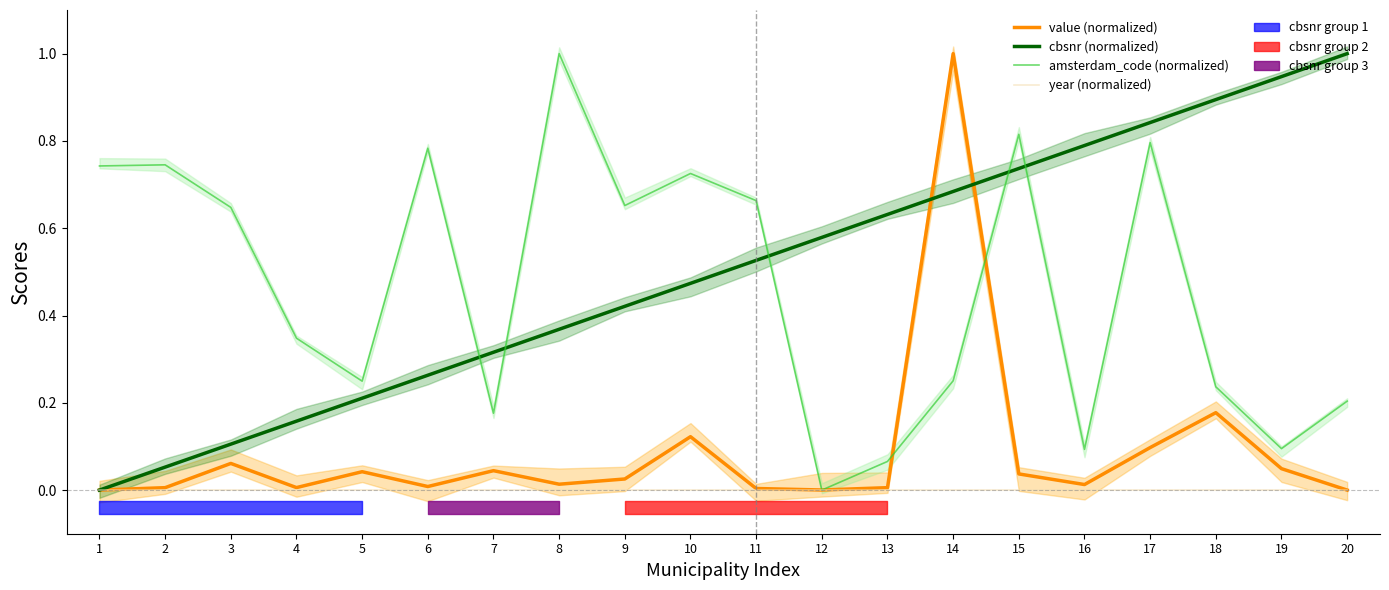

Is it true that amsterdam_code (normalized) equals 0.7 at 1?

True